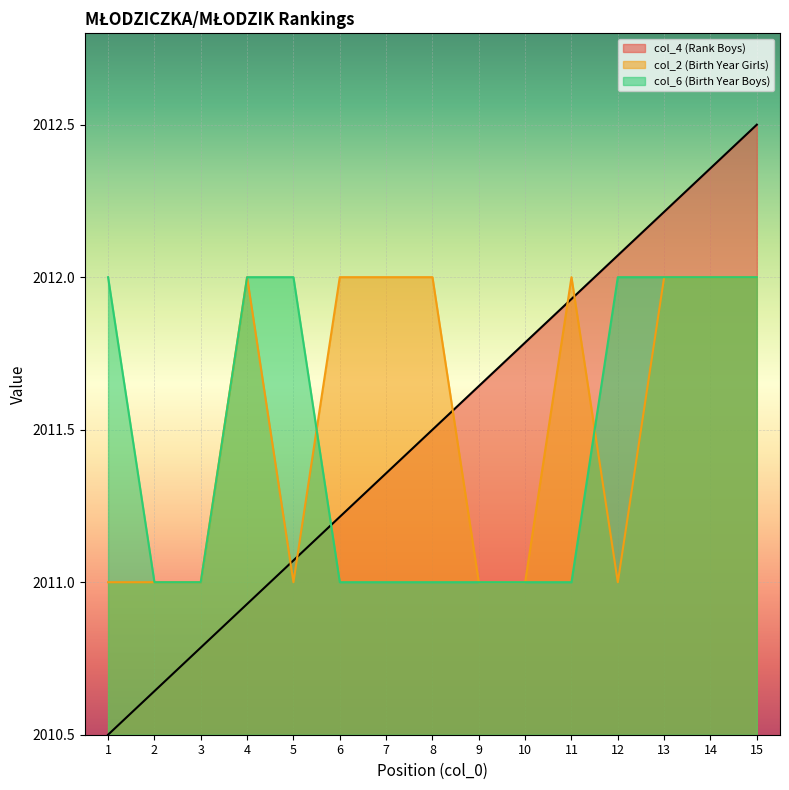

What is the spread (max minus min) of values at 2?

0.4